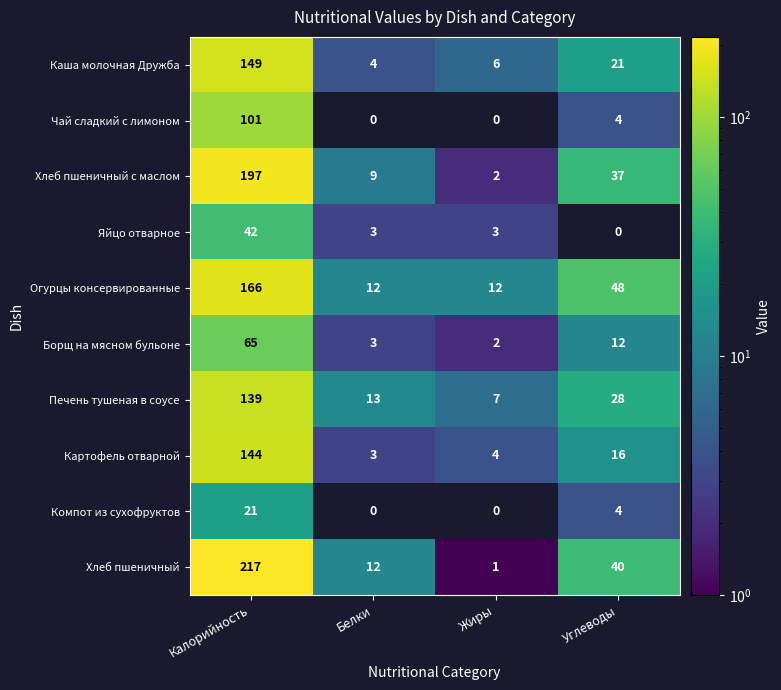

Count the Огурцы консервированные values in the range 12 to 166.

4